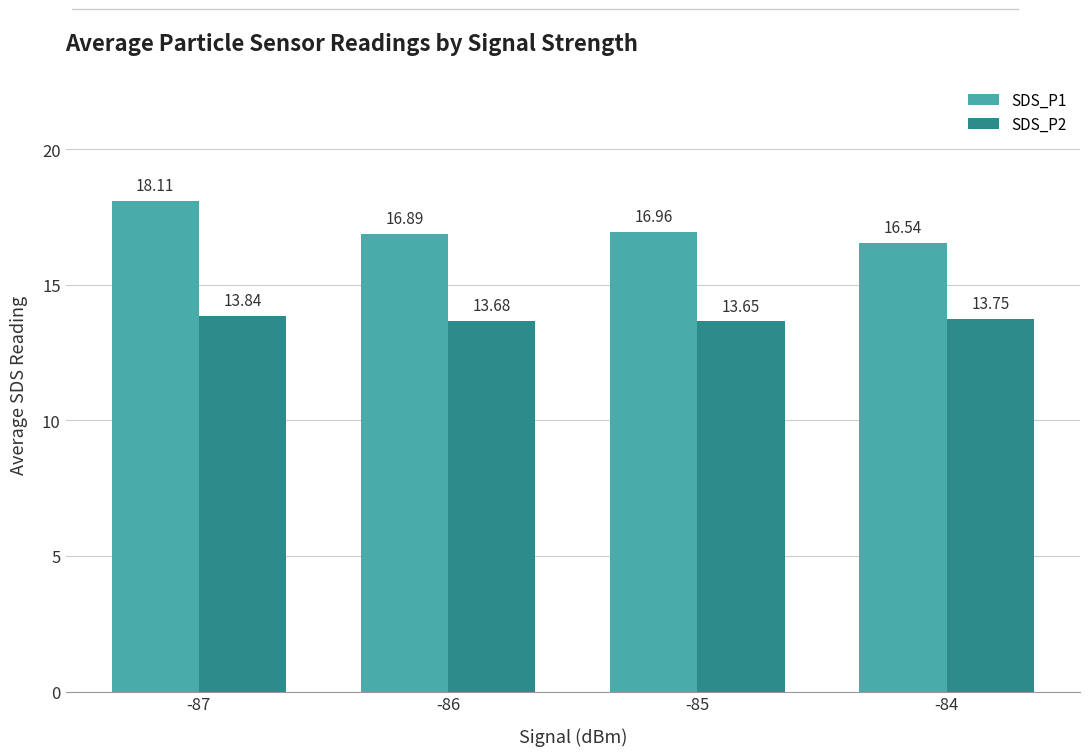

What is the maximum value shown in the chart?

18.1